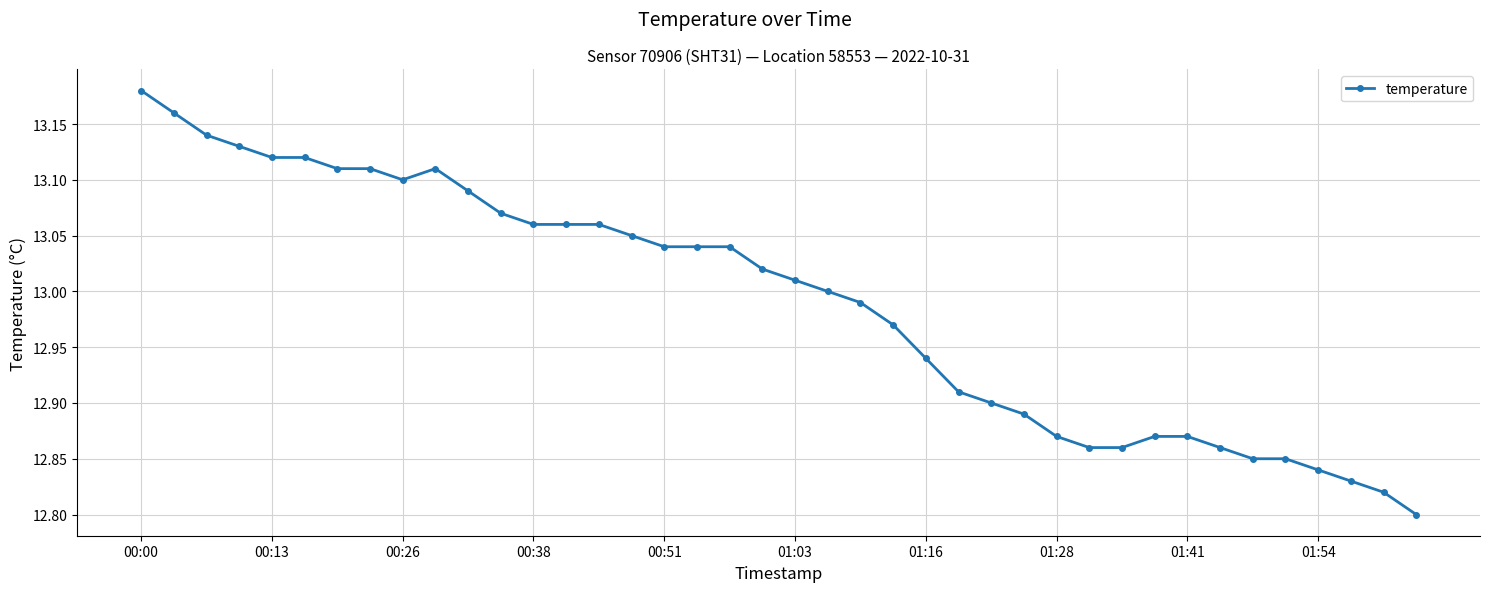

What is the difference between the second highest and second lowest values?

0.3